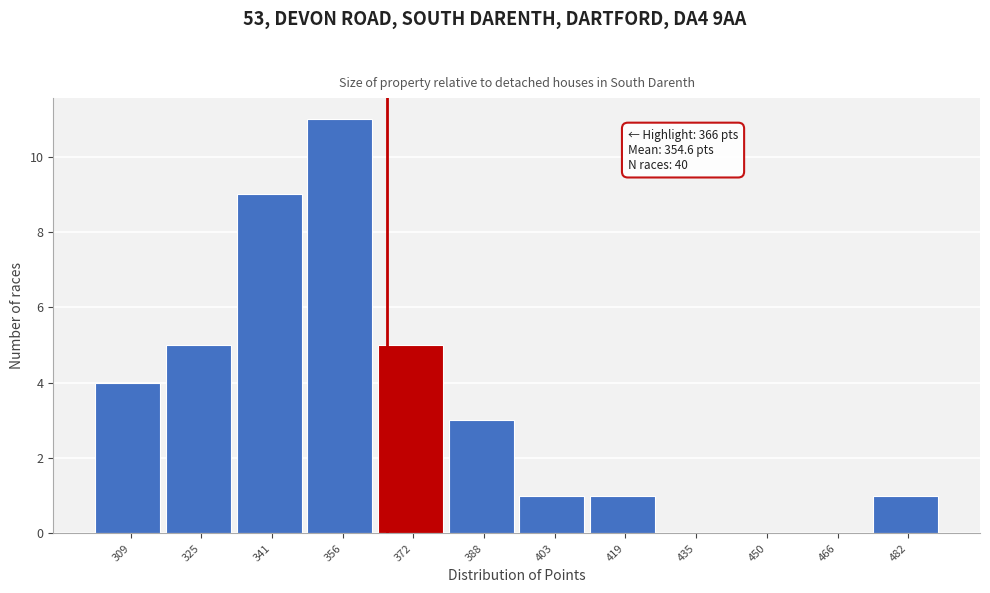

Which range on the x-axis has the tallest bar?

348 to 364